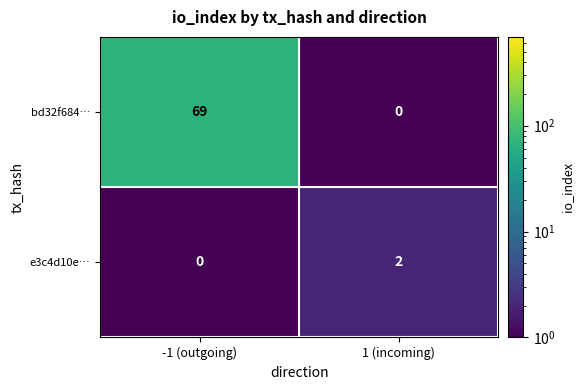

Between 1 (incoming) and -1 (outgoing), which is larger?

-1 (outgoing)